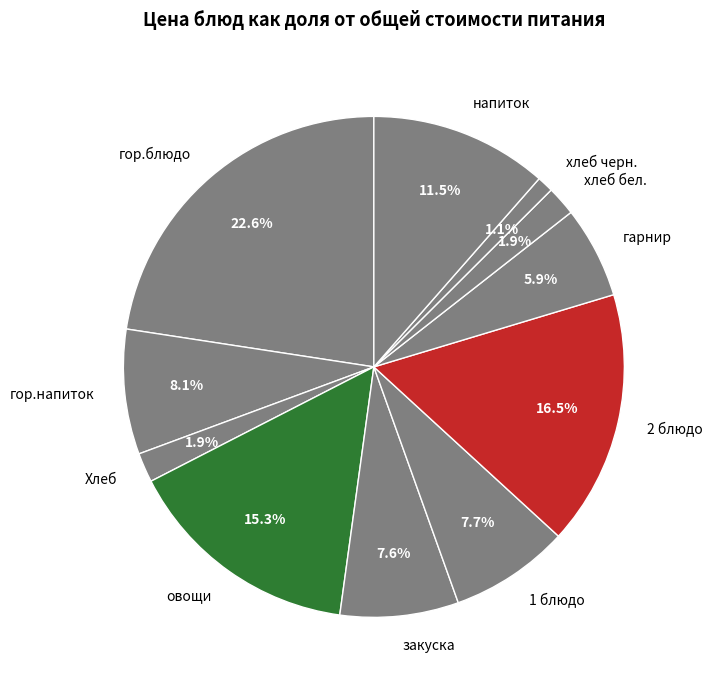

Does гор.напиток represent more than half of the total?

No